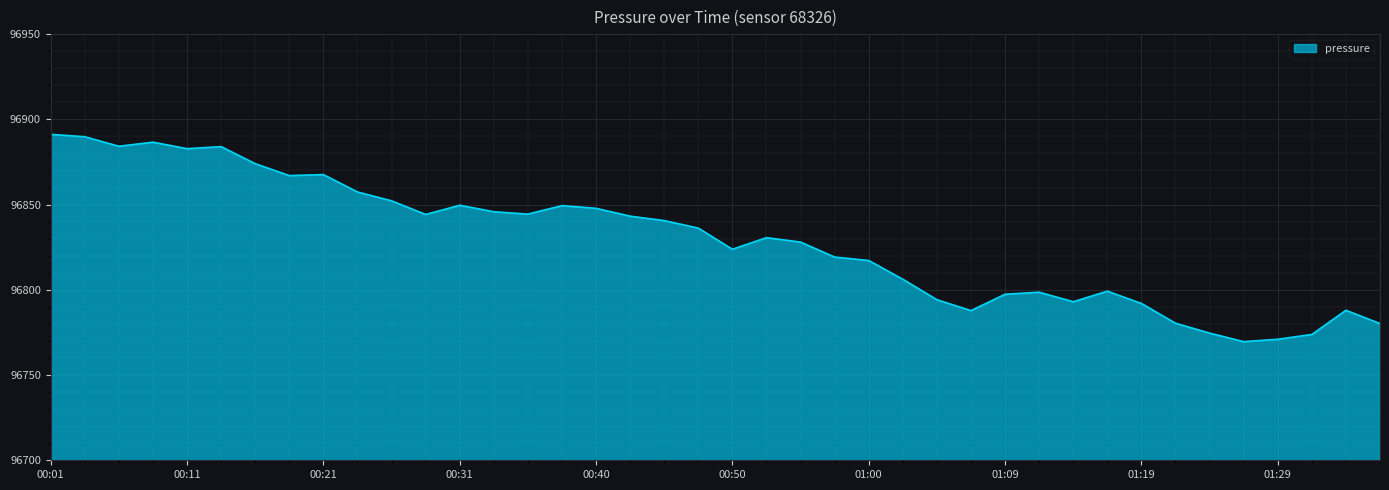

True or false: the data has more than 2 interior local peaks.

True